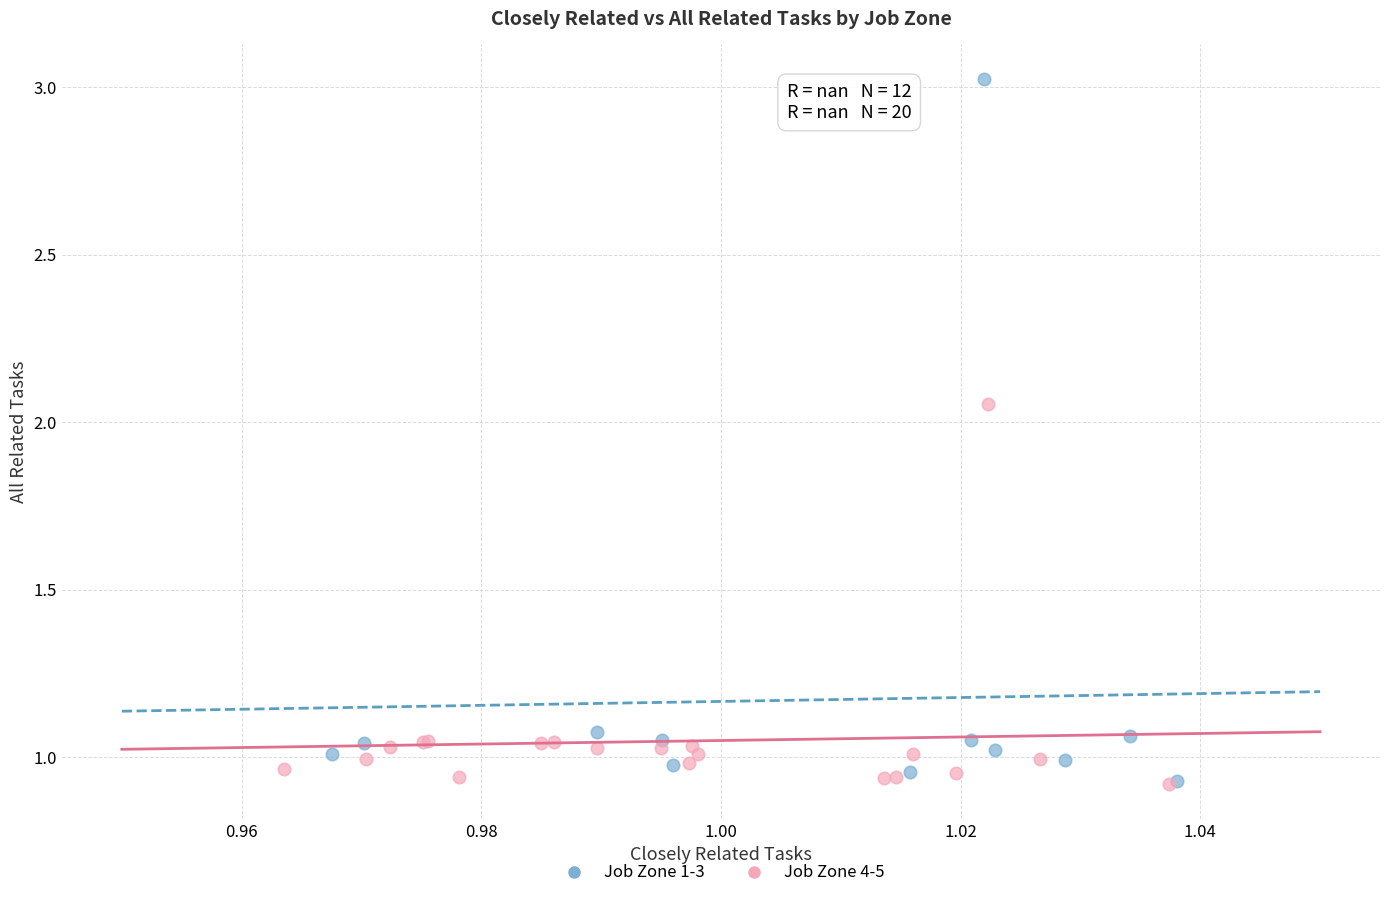

What are all the series names shown in the legend?

Job Zone 1-3, Job Zone 4-5